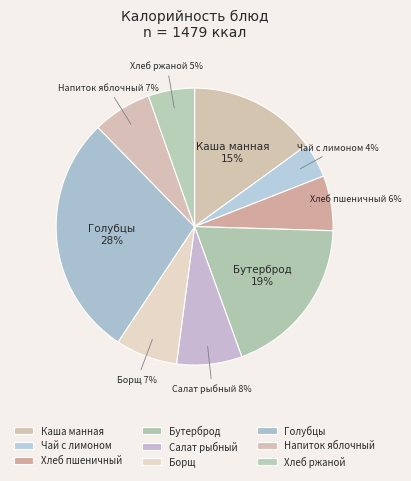

What percentage is the Голубцы slice, to the nearest percent?

28%